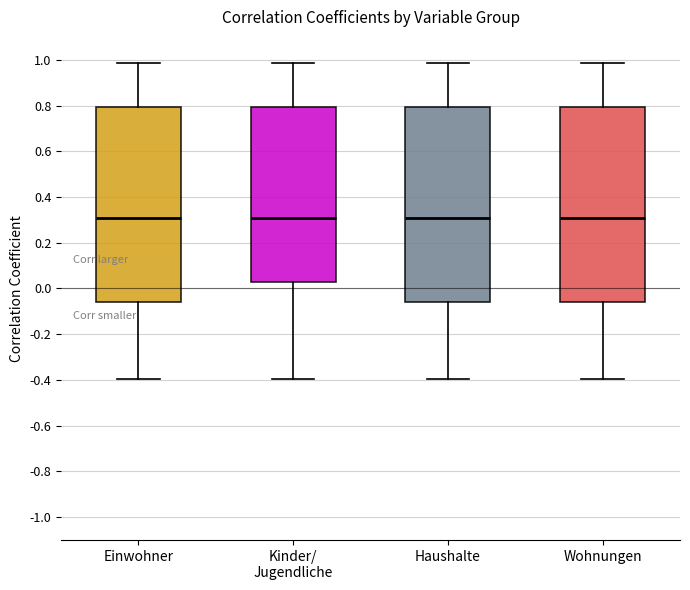

Where does the lower whisker of the box for Kinder/ Jugendliche end on the y-axis? The values are not printed on the chart, so give them approximately, as read against the axis.

-0.40